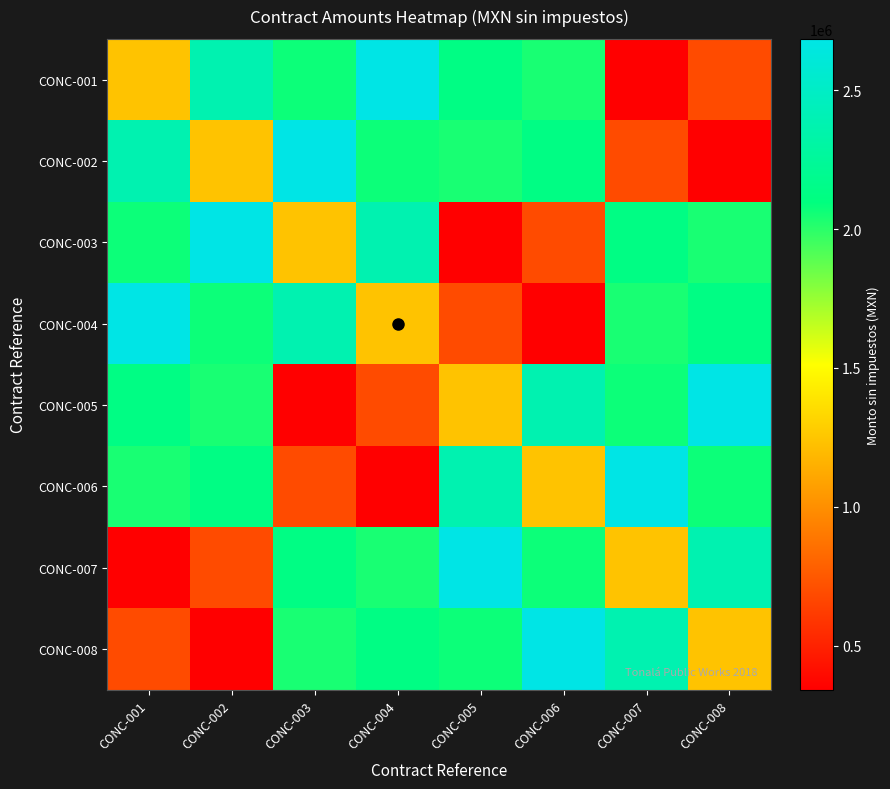

At which category is the sum across all series the highest?

CONC-001